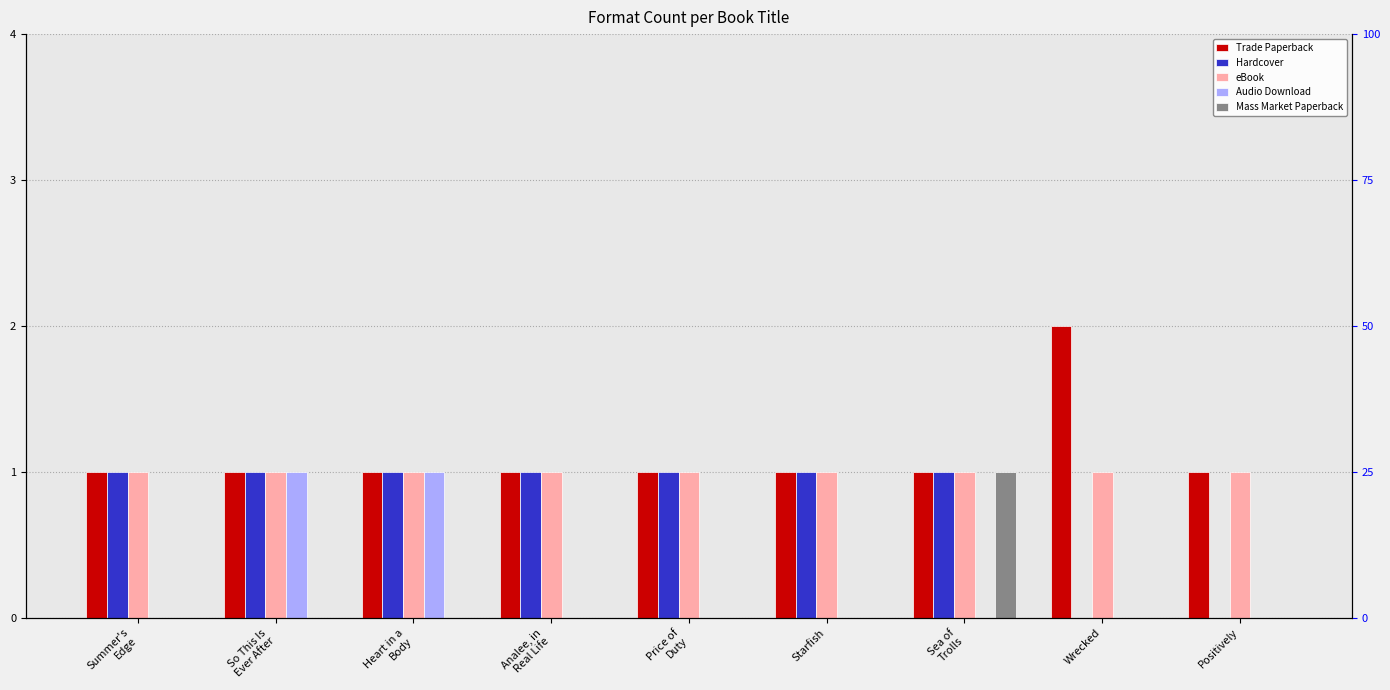

How many bars are there in each group?

5